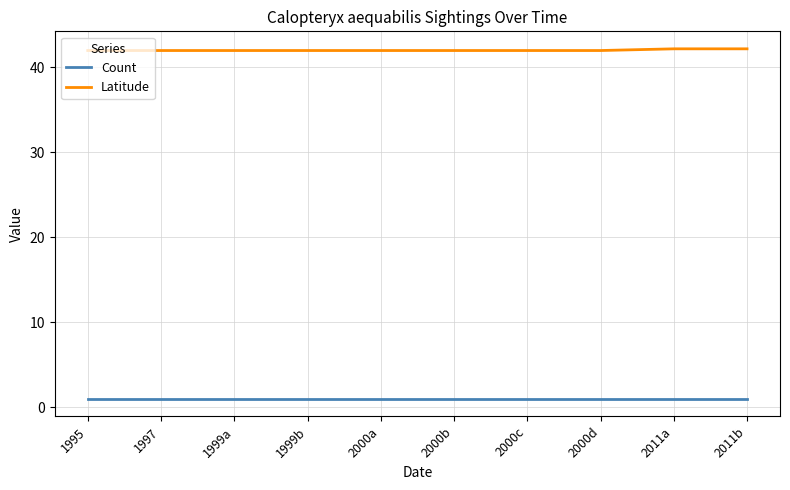

Reading right to left, extract all data points from this chart.

Count: 2011b=1.0	2011a=1.0	2000d=1.0	2000c=1.0	2000b=1.0	2000a=1.0	1999b=1.0	1999a=1.0	1997=1.0	1995=1.0
Latitude: 2011b=42.2	2011a=42.2	2000d=42.0	2000c=42.0	2000b=42.0	2000a=42.0	1999b=42.0	1999a=42.0	1997=42.0	1995=42.0